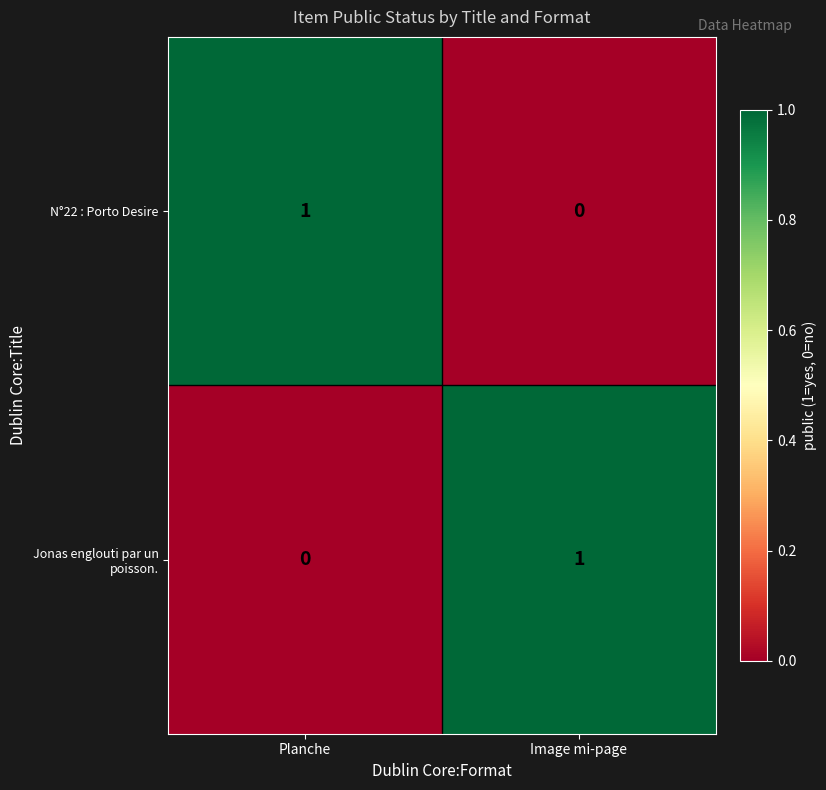

Is it true that N°22 : Porto Desire equals 0 at Planche?

False